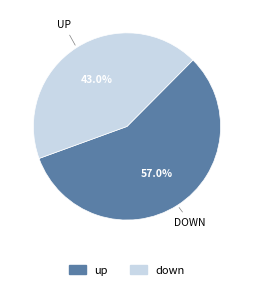

What is the ratio of the value at up to the value at down?

1.3